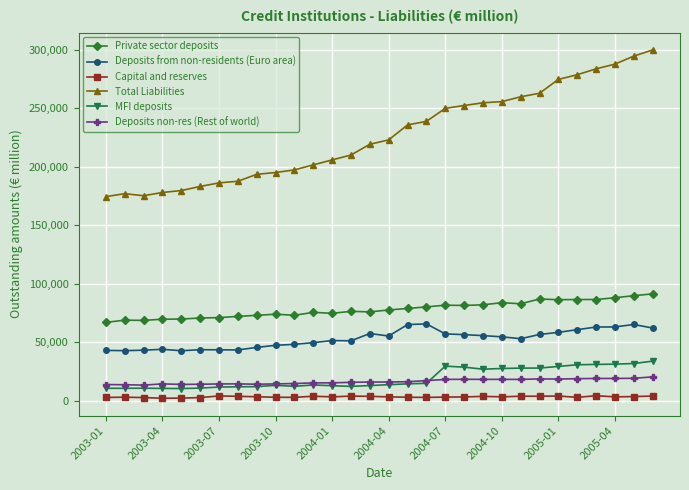

True or false: Private sector deposits and Total Liabilities intersect in this chart.

False